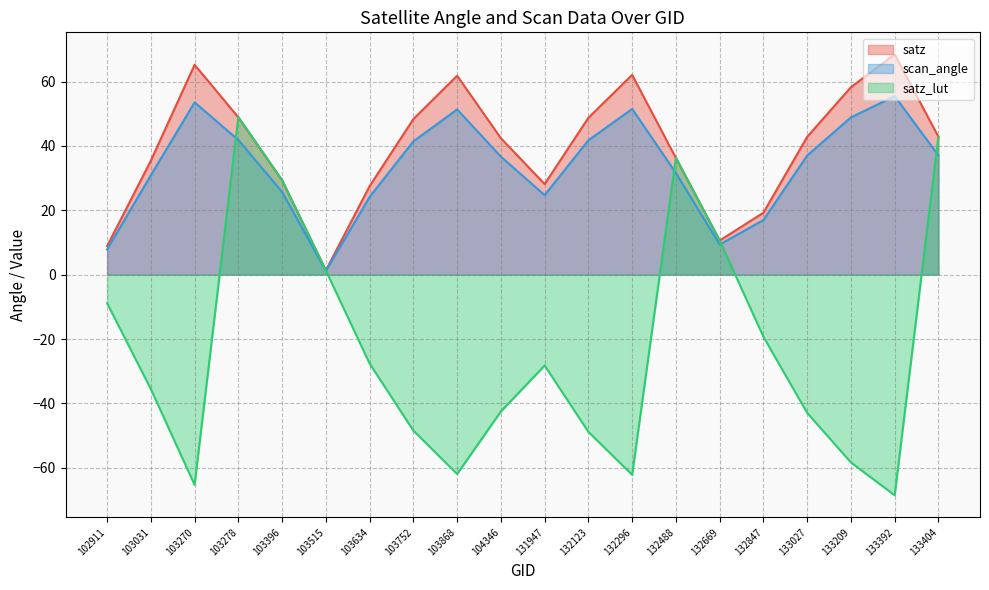

Which series has the largest range (max minus min)?

satz_lut